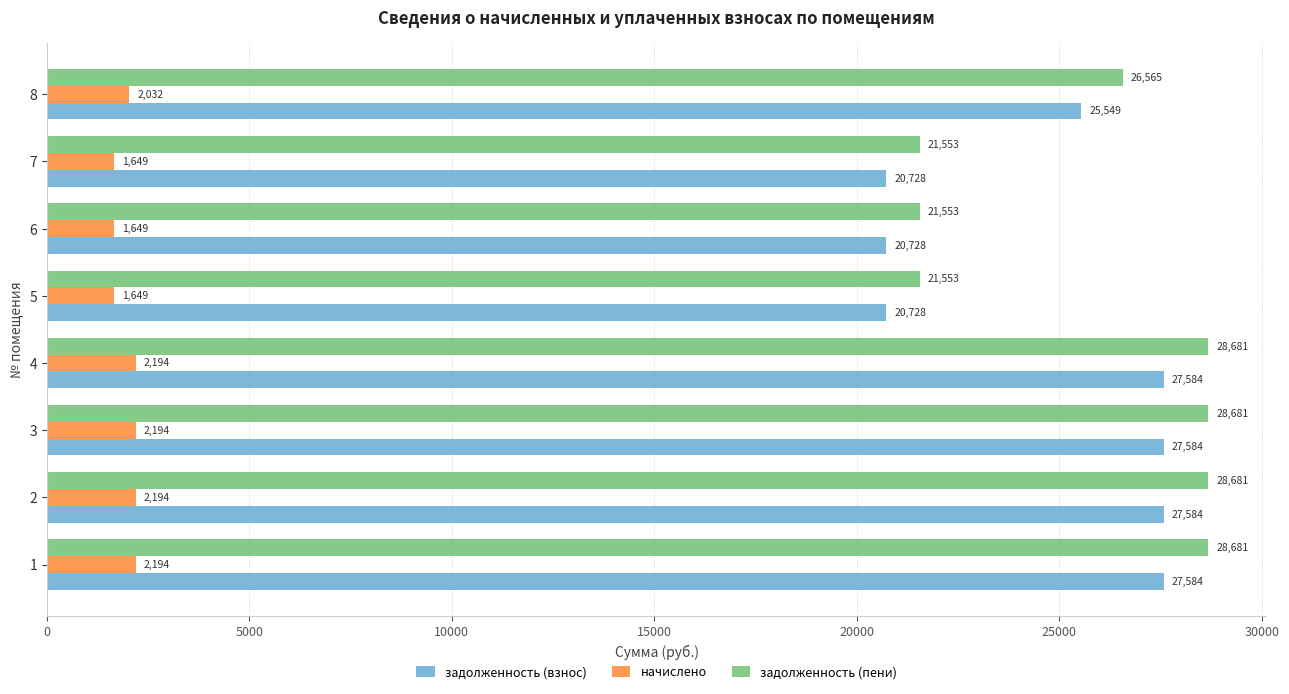

List the series in order of their peak value, lowest first.

начислено, задолженность (взнос), задолженность (пени)